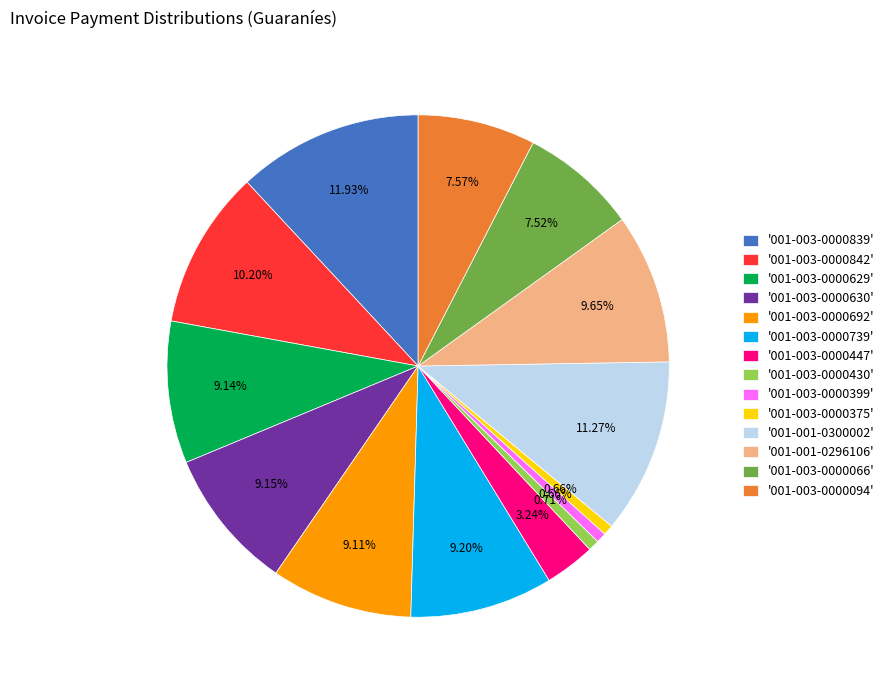

Is there a majority slice in this chart?

No